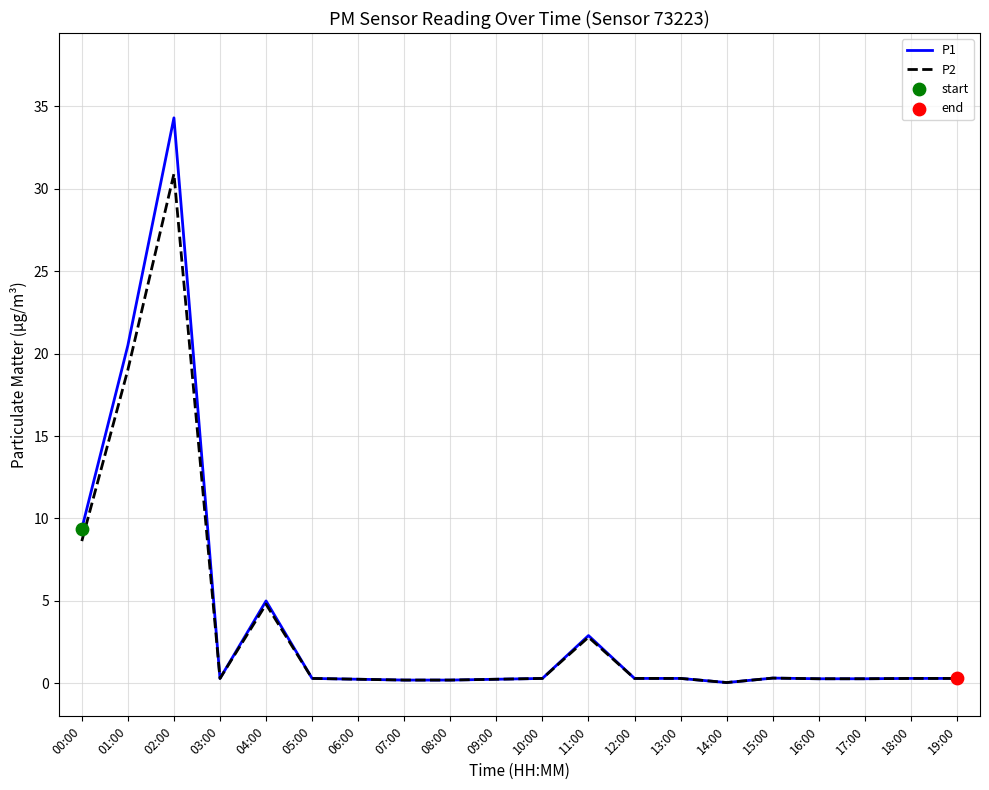

Which series has the widest spread of values?

P1